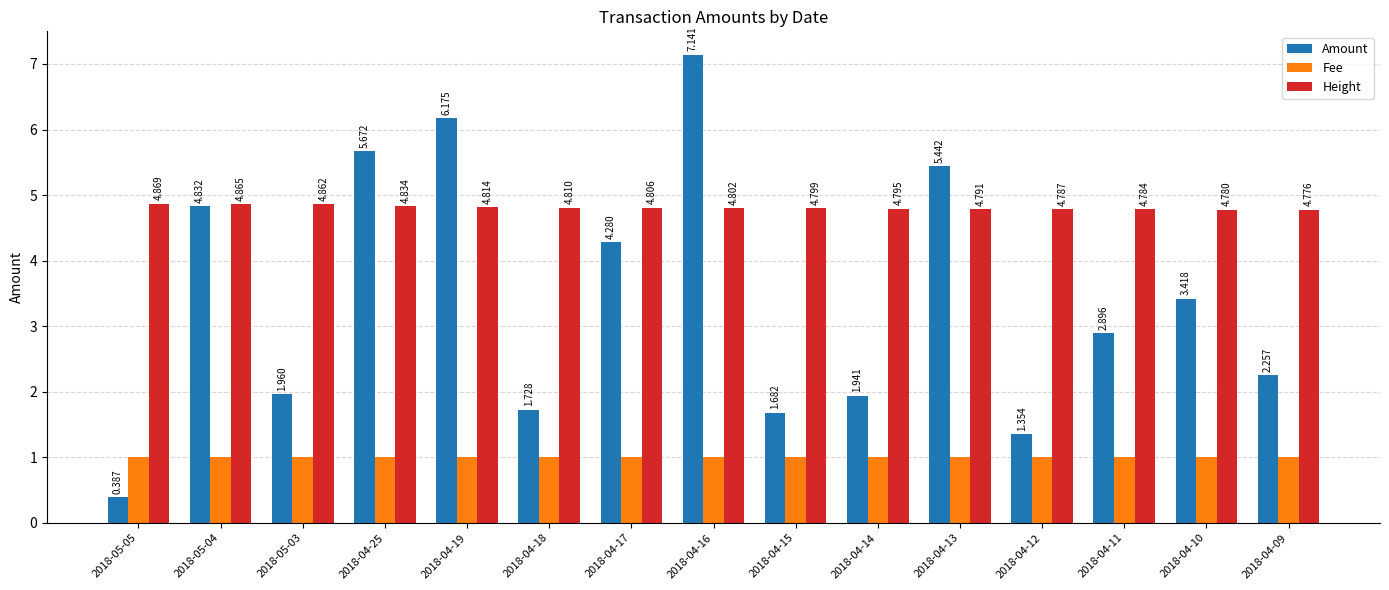

What are all the series names shown in the legend?

Amount, Fee, Height